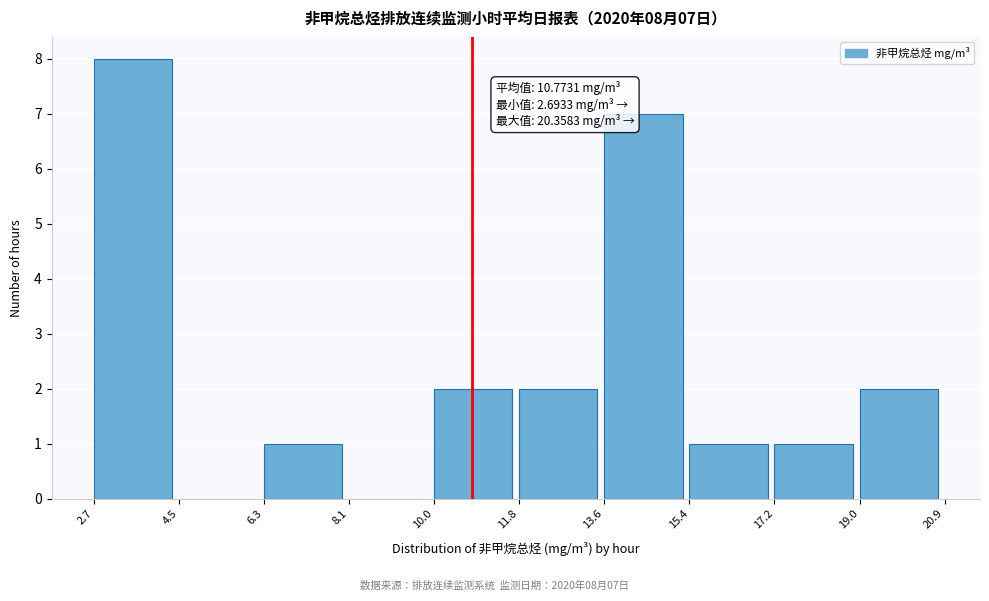

Over which range of the x-axis is the bar tallest?

2.7 to 4.5